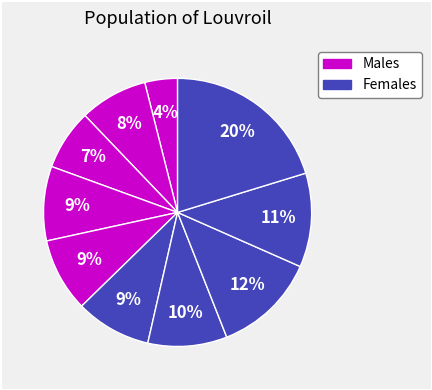

How many segments does this pie chart have?

10